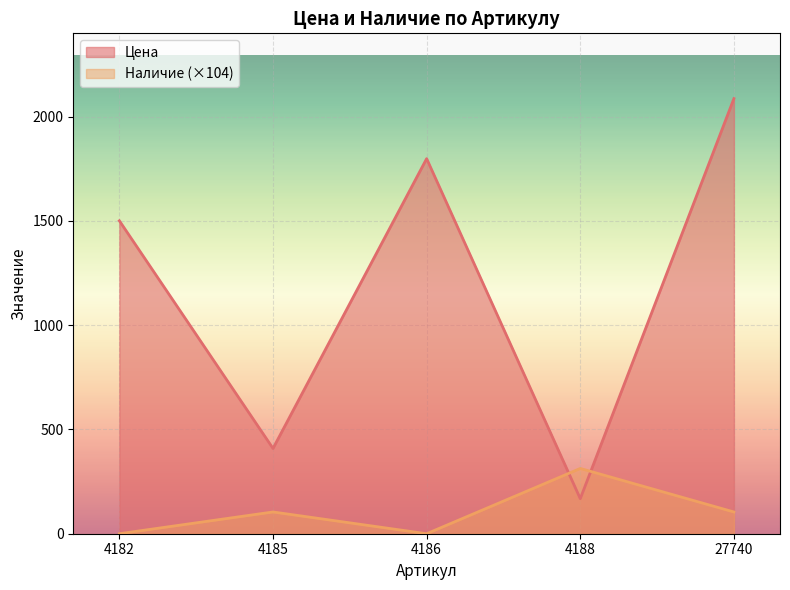

Reading right to left, list all the values displayed in this chart.

Цена: 27740=2087.0	4188=168.0	4186=1799.0	4185=409.0	4182=1501.0
Наличие: 27740=104.3	4188=313.0	4186=0.0	4185=104.3	4182=0.0